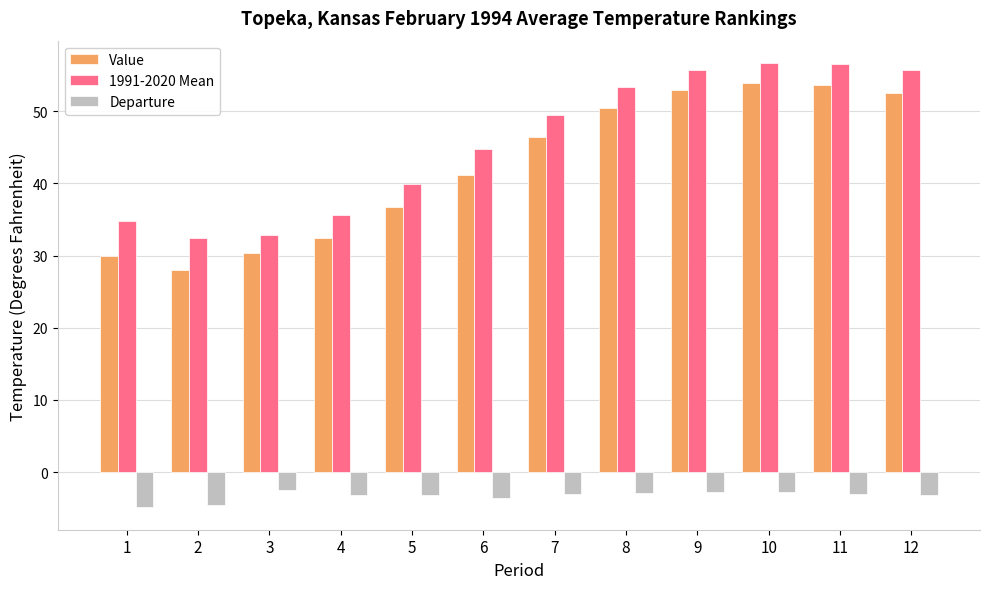

Which series has the largest total across all categories?

1991-2020 Mean